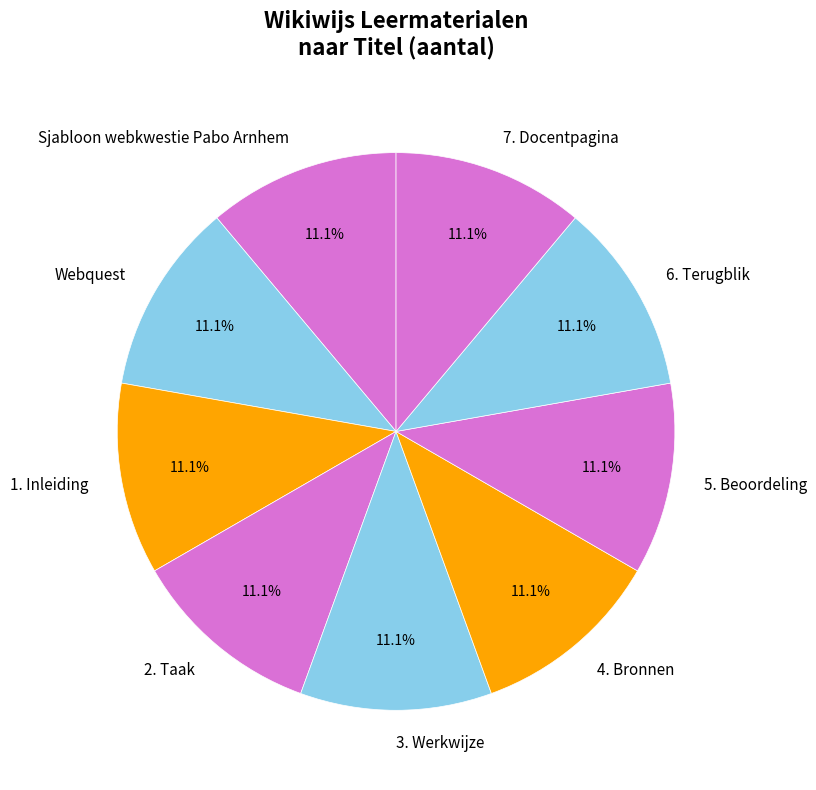

Does any single category account for the majority?

No